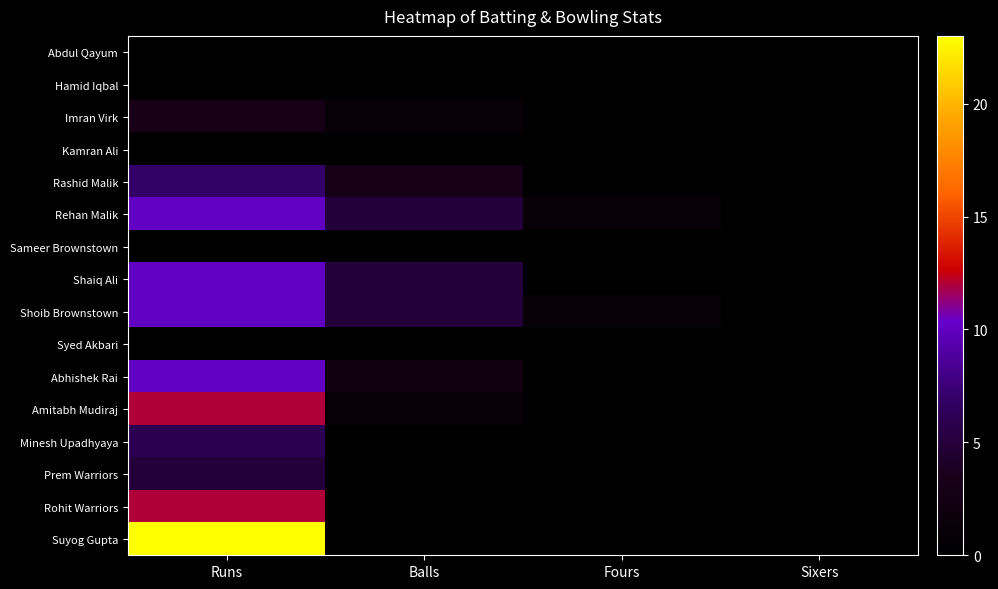

Reading left to right, list all the values displayed in this chart.

Abdul Qayum: Runs=0	Balls=0	Fours=0	Sixers=0
Hamid Iqbal: Runs=0	Balls=0	Fours=0	Sixers=0
Imran Virk: Runs=3	Balls=1	Fours=0	Sixers=0
Kamran Ali: Runs=0	Balls=0	Fours=0	Sixers=0
Rashid Malik: Runs=7	Balls=3	Fours=0	Sixers=0
Rehan Malik: Runs=10	Balls=5	Fours=1	Sixers=0
Sameer Brownstown: Runs=0	Balls=0	Fours=0	Sixers=0
Shaiq Ali: Runs=10	Balls=5	Fours=0	Sixers=0
Shoib Brownstown: Runs=10	Balls=5	Fours=1	Sixers=0
Syed Akbari: Runs=0	Balls=0	Fours=0	Sixers=0
Abhishek Rai: Runs=10	Balls=2	Fours=0	Sixers=0
Amitabh Mudiraj: Runs=12	Balls=1	Fours=0	Sixers=0
Minesh Upadhyaya: Runs=6	Balls=0	Fours=0	Sixers=0
Prem Warriors: Runs=5	Balls=0	Fours=0	Sixers=0
Rohit Warriors: Runs=12	Balls=0	Fours=0	Sixers=0
Suyog Gupta: Runs=23	Balls=0	Fours=0	Sixers=0